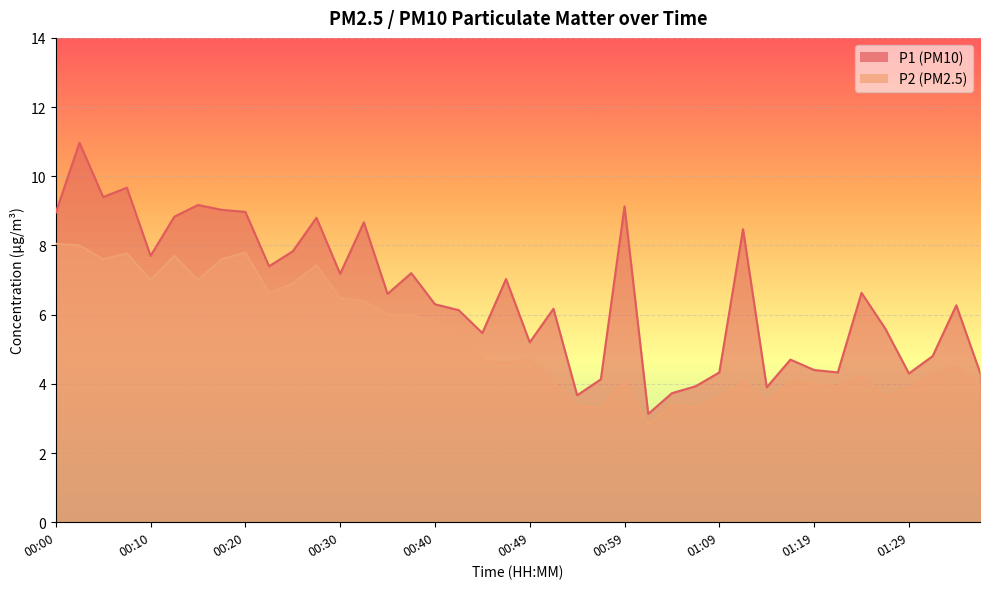

Reading right to left, list all the values displayed in this chart.

P1: 01:37=4.3	01:34=6.3	01:32=4.8	01:29=4.3	01:27=5.6	01:24=6.6	01:22=4.3	01:19=4.4	01:17=4.7	01:14=3.9	01:12=8.5	01:09=4.3	01:07=3.9	01:04=3.7	01:02=3.1	00:59=9.1	00:57=4.1	00:54=3.7	00:52=6.2	00:49=5.2	00:47=7.0	00:44=5.5	00:42=6.1	00:40=6.3	00:37=7.2	00:35=6.6	00:32=8.7	00:30=7.2	00:27=8.8	00:25=7.8	00:22=7.4	00:20=9.0	00:18=9.0	00:15=9.2	00:13=8.8	00:10=7.7	00:08=9.7	00:05=9.4	00:03=11.0	00:00=8.9
P2: 01:37=3.9	01:34=4.5	01:32=4.3	01:29=3.9	01:27=3.6	01:24=4.2	01:22=3.9	01:19=4.0	01:17=4.1	01:14=3.5	01:12=4.1	01:09=3.6	01:07=3.3	01:04=3.4	01:02=2.8	00:59=4.1	00:57=3.3	00:54=3.4	00:52=4.0	00:49=4.7	00:47=4.6	00:44=4.7	00:42=5.4	00:40=5.8	00:37=6.0	00:35=6.0	00:32=6.4	00:30=6.5	00:27=7.4	00:25=6.9	00:22=6.6	00:20=7.8	00:18=7.6	00:15=7.0	00:13=7.7	00:10=7.0	00:08=7.8	00:05=7.6	00:03=8.0	00:00=8.1